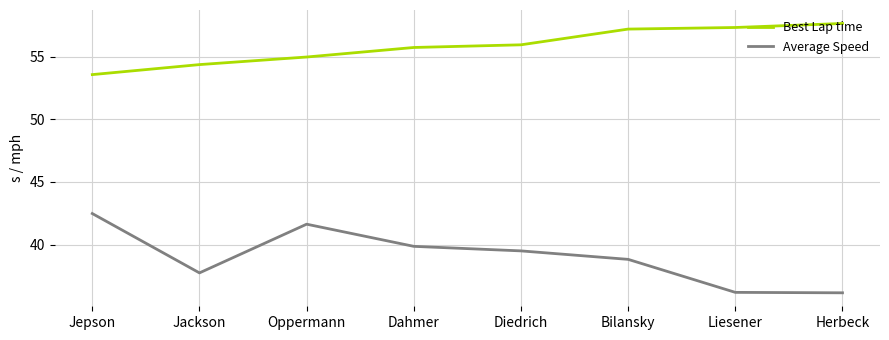

At which category is the sum across all series the highest?

Oppermann